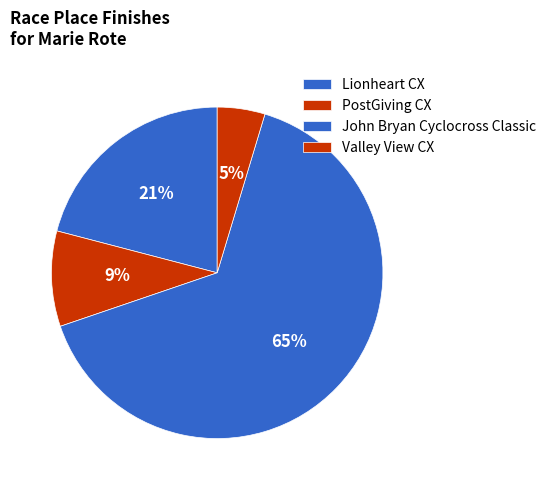

How many slices are in this pie chart?

4